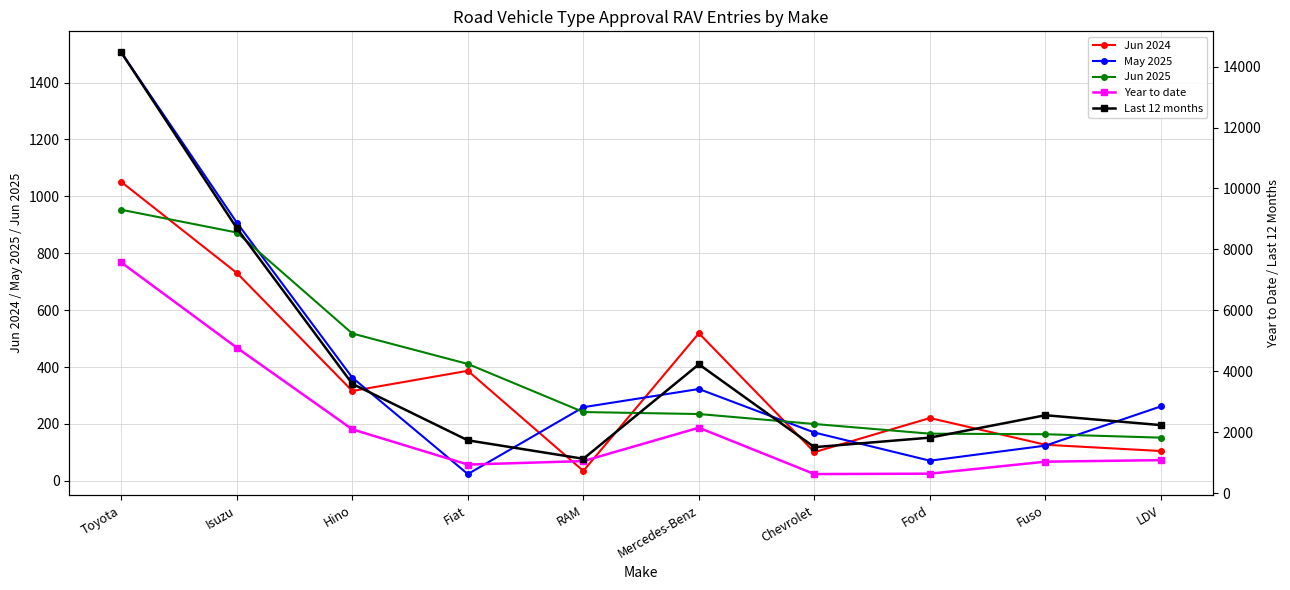

What is the label of the 6th point from the right?

RAM